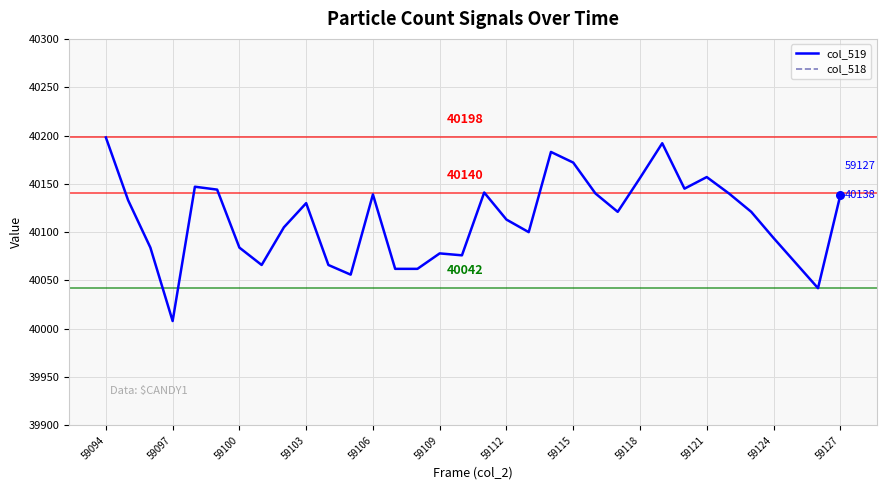

What is the total value across all series at 16?

65549